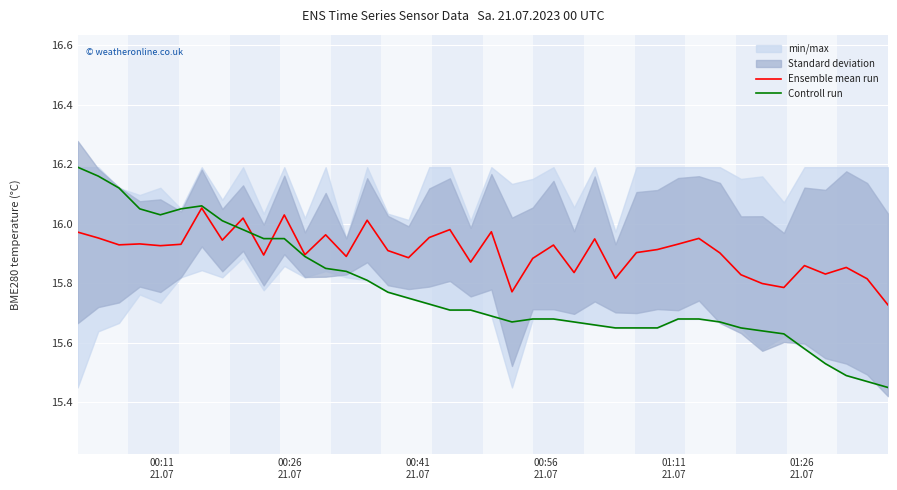

What is the difference between the maximum and second lowest values in the Controll run series?

0.7